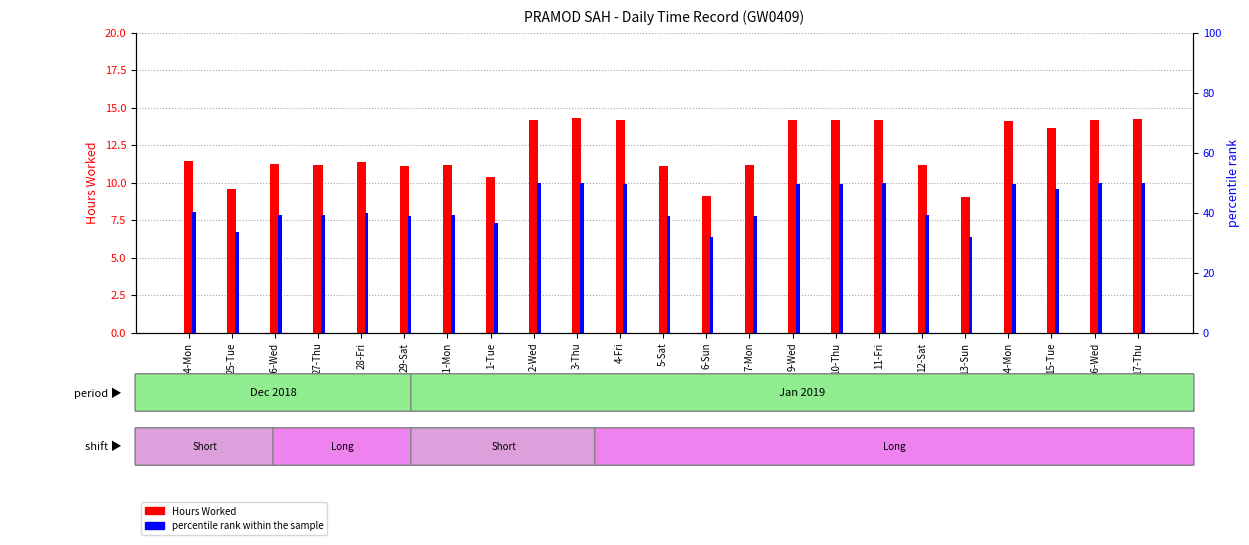

Which category has the highest value in the percentile rank within the sample series?

3-Thu